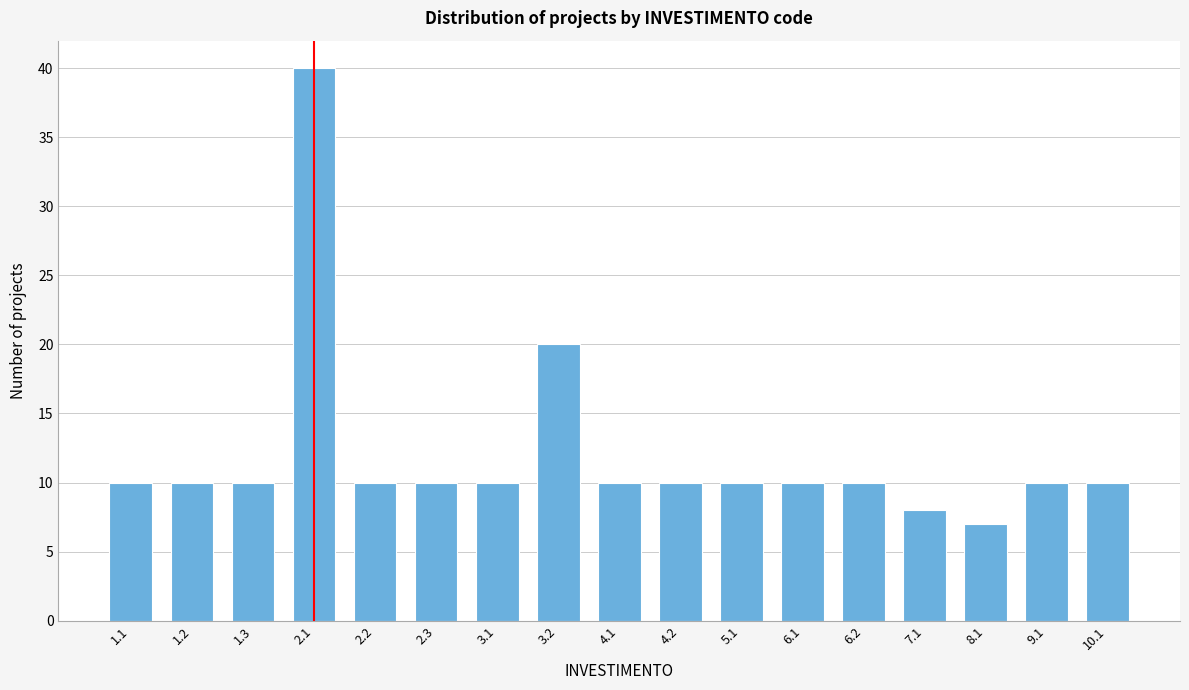

Reading left to right, list all the values displayed in this chart.

1.1=10	1.2=10	1.3=10	2.1=40	2.2=10	2.3=10	3.1=10	3.2=20	4.1=10	4.2=10	5.1=10	6.1=10	6.2=10	7.1=8	8.1=7	9.1=10	10.1=10